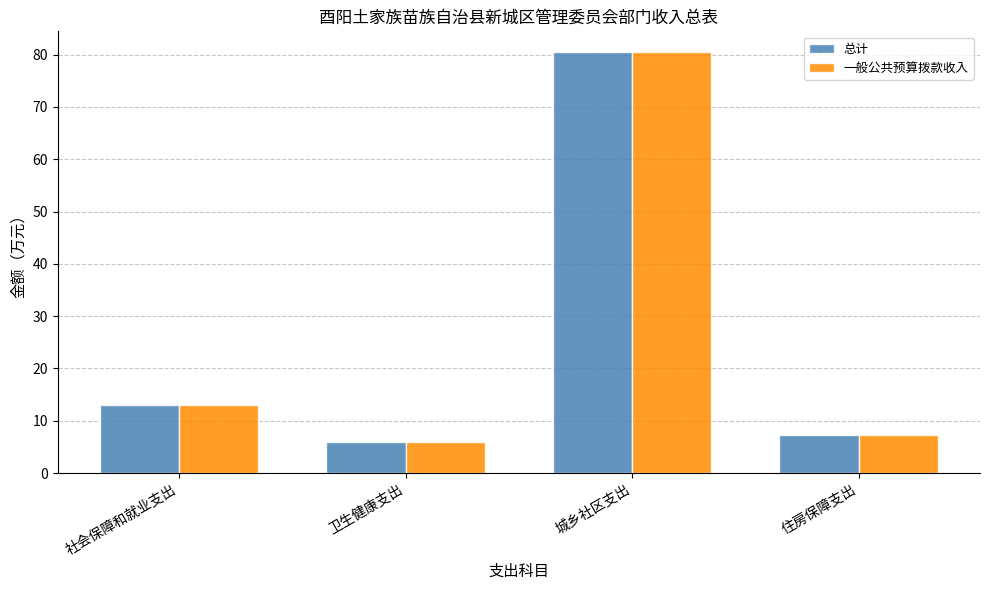

At which category is the sum across all series the highest?

城乡社区支出